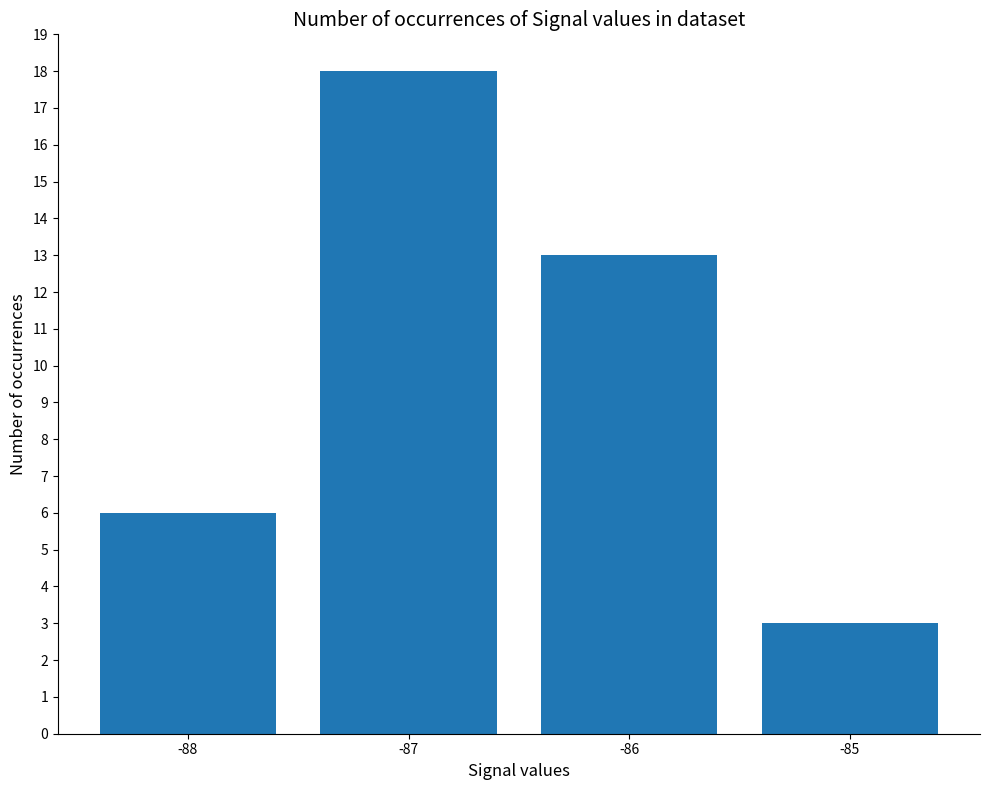

What is the change in value from -87 to -86?

-5